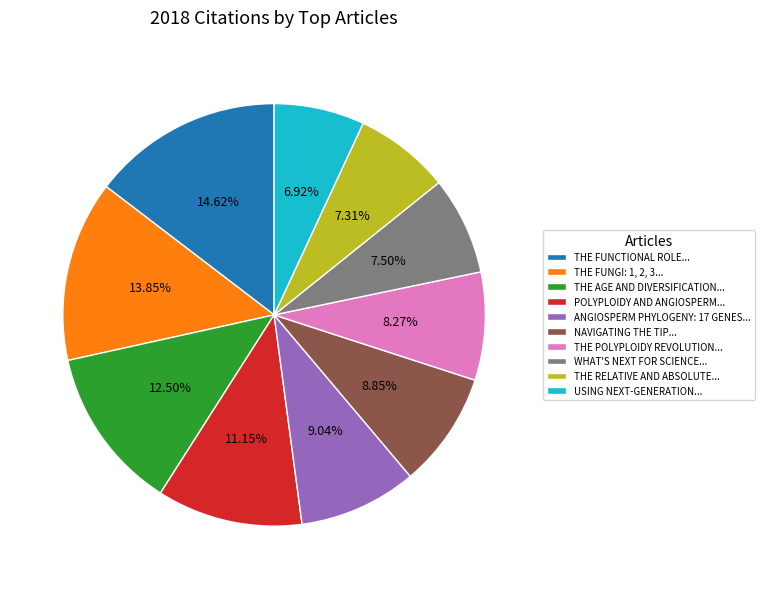

To the nearest percent, what is the difference between the largest and smallest slice percentages?

8%